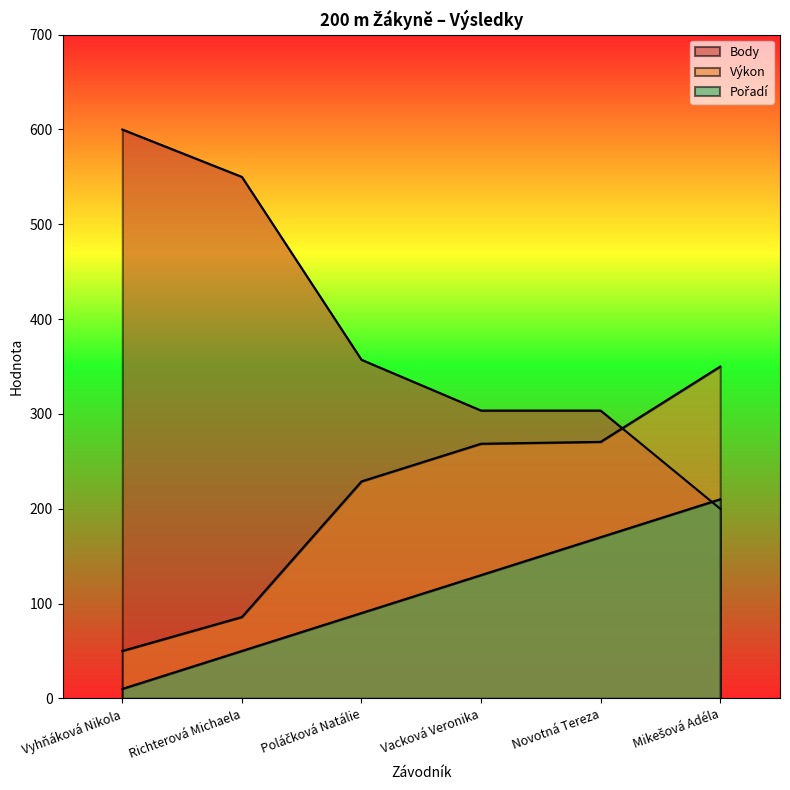

What are all the series names shown in the legend?

Pořadí, Výkon, Body